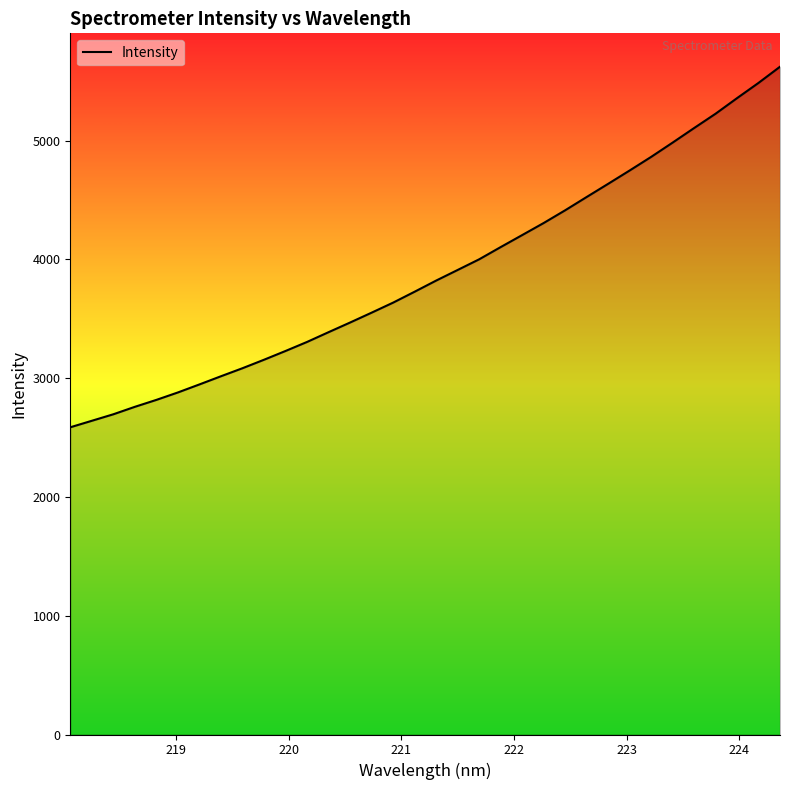

What is the minimum value shown in the chart?

2586.7